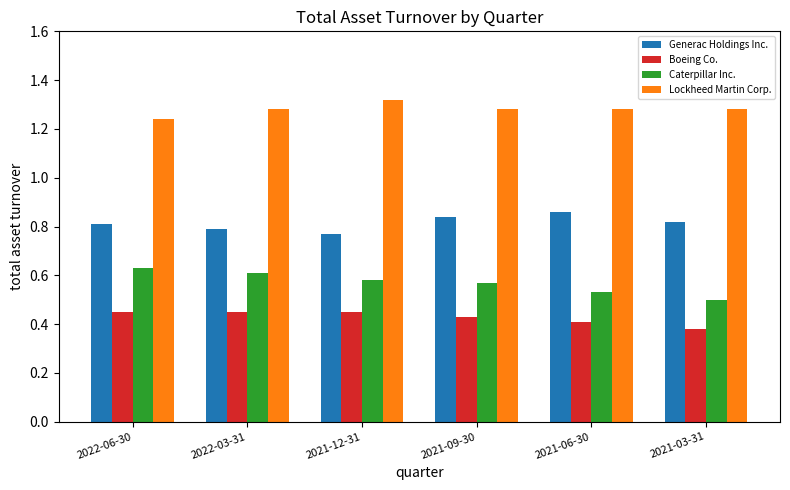

How many bars are there in total?

24